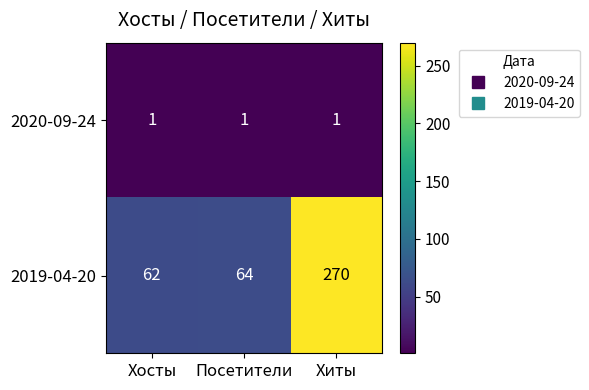

Rank the series at Посетители from lowest to highest value.

2020-09-24, 2019-04-20